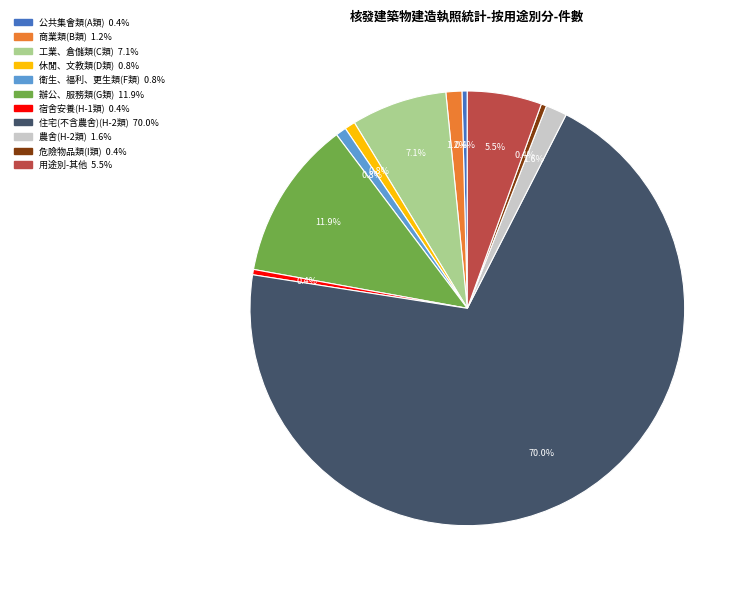

Count the number of slices in the pie.

11